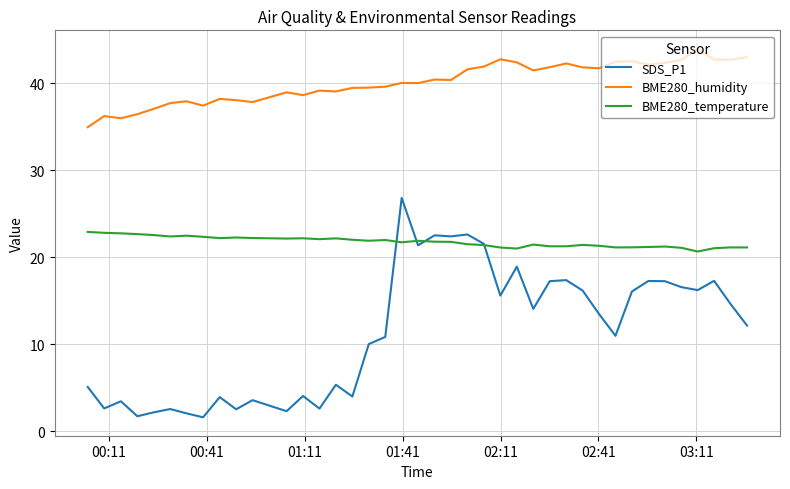

What is the smallest value displayed?

1.6